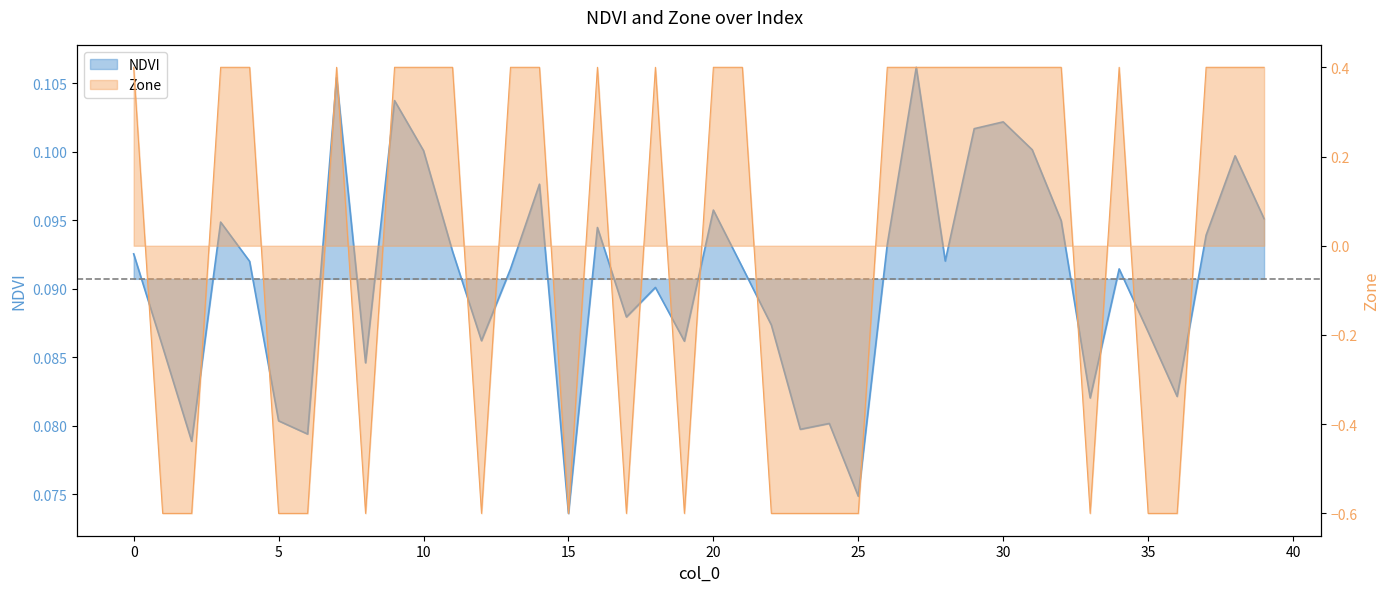

Reading right to left, list all the values displayed in this chart.

NDVI: 0.1	0.1	0.1	0.1	0.1	0.1	0.1	0.1	0.1	0.1	0.1	0.1	0.1	0.1	0.1	0.1	0.1	0.1	0.1	0.1	0.1	0.1	0.1	0.1	0.1	0.1	0.1	0.1	0.1	0.1	0.1	0.1	0.1	0.1	0.1	0.1	0.1	0.1	0.1	0.1
Zone: 0.4	0.4	0.4	-0.6	-0.6	0.4	-0.6	0.4	0.4	0.4	0.4	0.4	0.4	0.4	-0.6	-0.6	-0.6	-0.6	0.4	0.4	-0.6	0.4	-0.6	0.4	-0.6	0.4	0.4	-0.6	0.4	0.4	0.4	-0.6	0.4	-0.6	-0.6	0.4	0.4	-0.6	-0.6	0.4